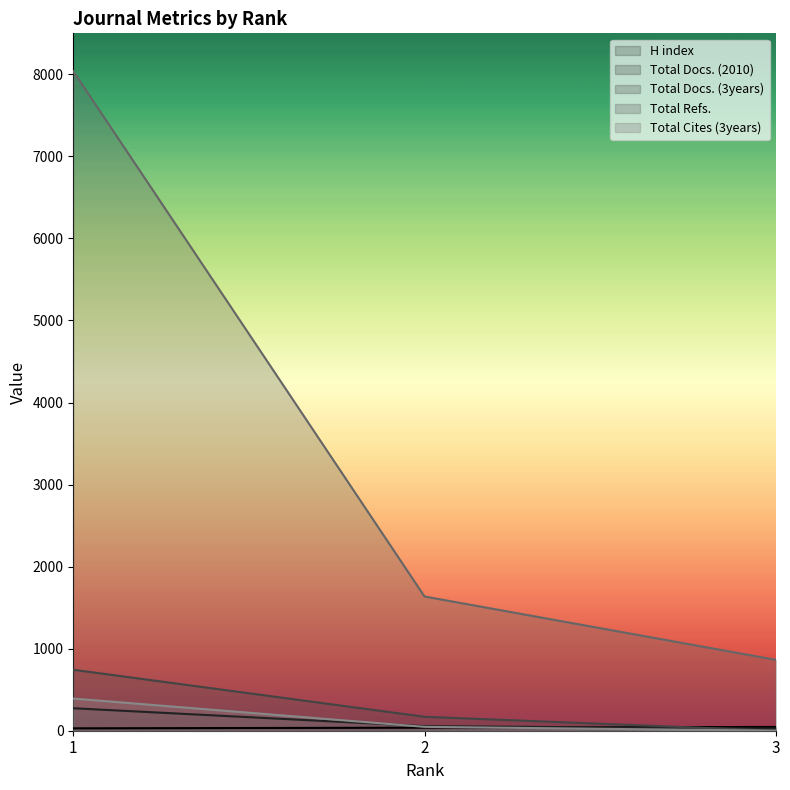

Which label corresponds to the smallest value in the chart?

3